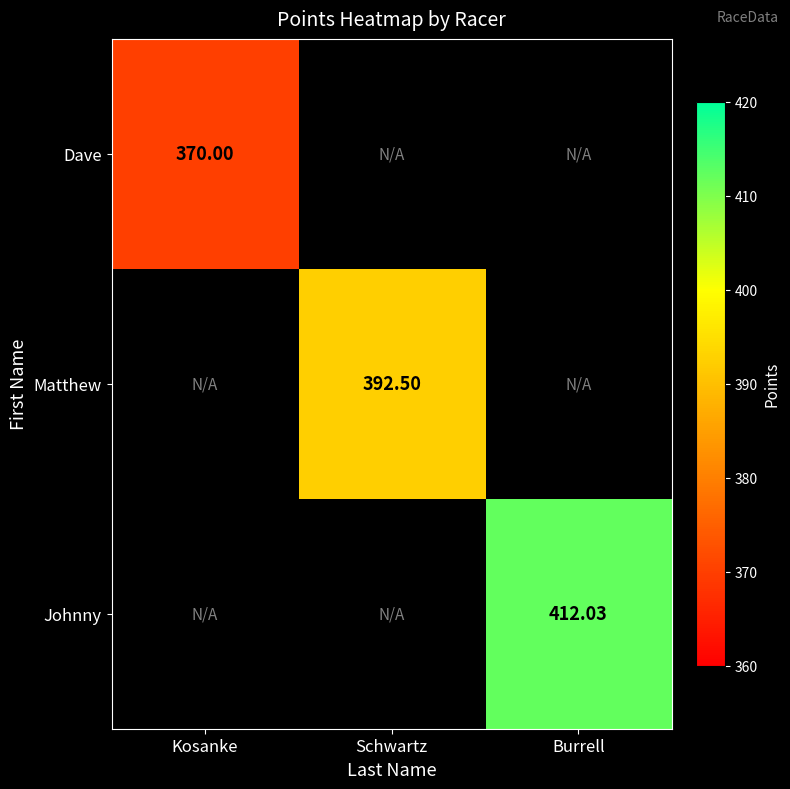

How many categories are shown in the chart?

3